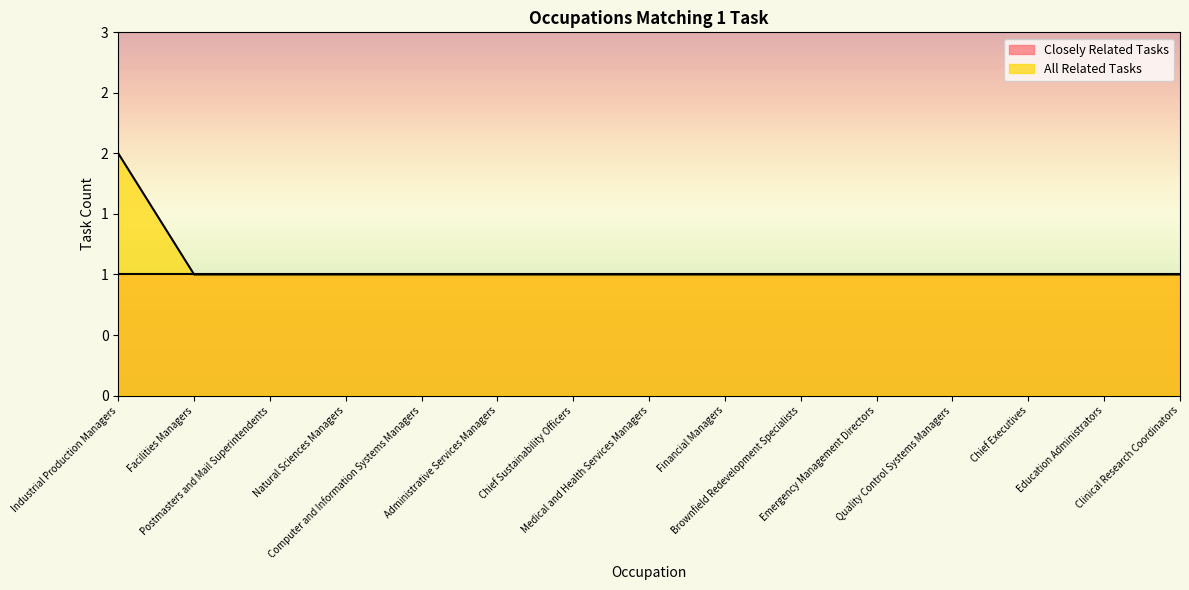

What is the average value?

1